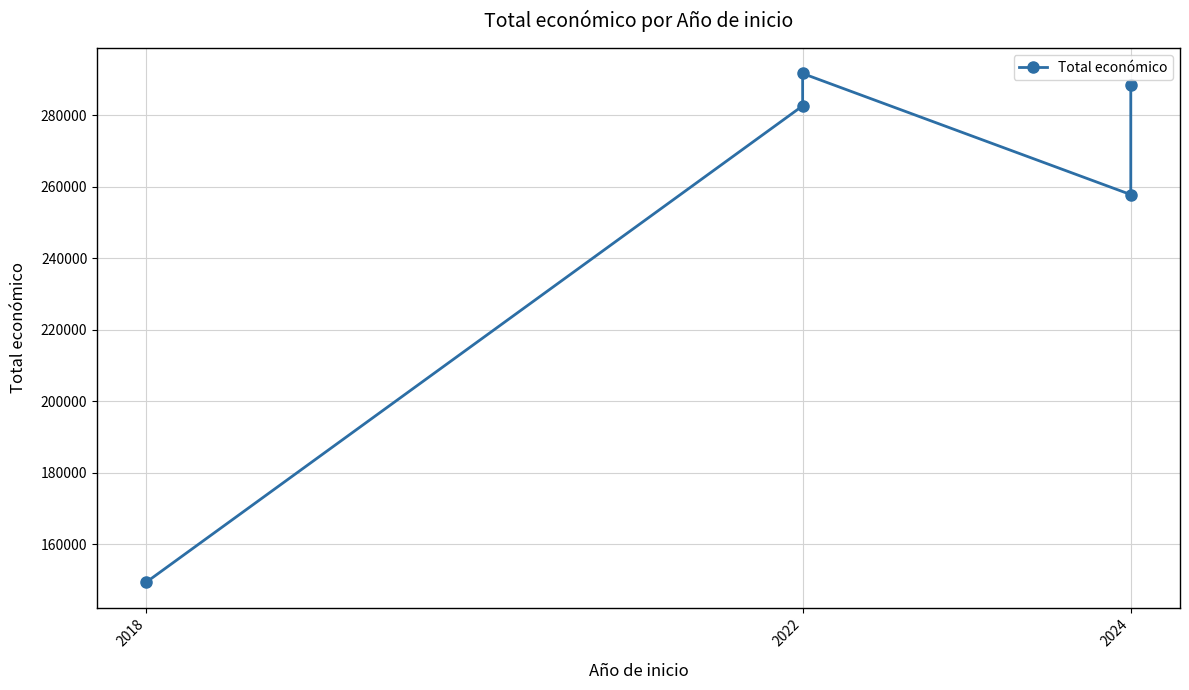

What is the change in value from 2022 to 2024?

+5829